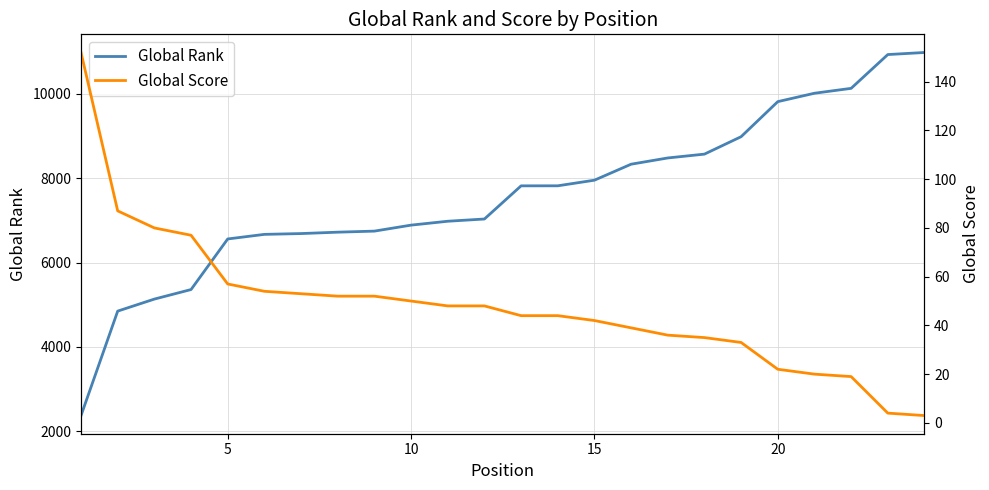

Is this an area chart (filled region under the line)?

No